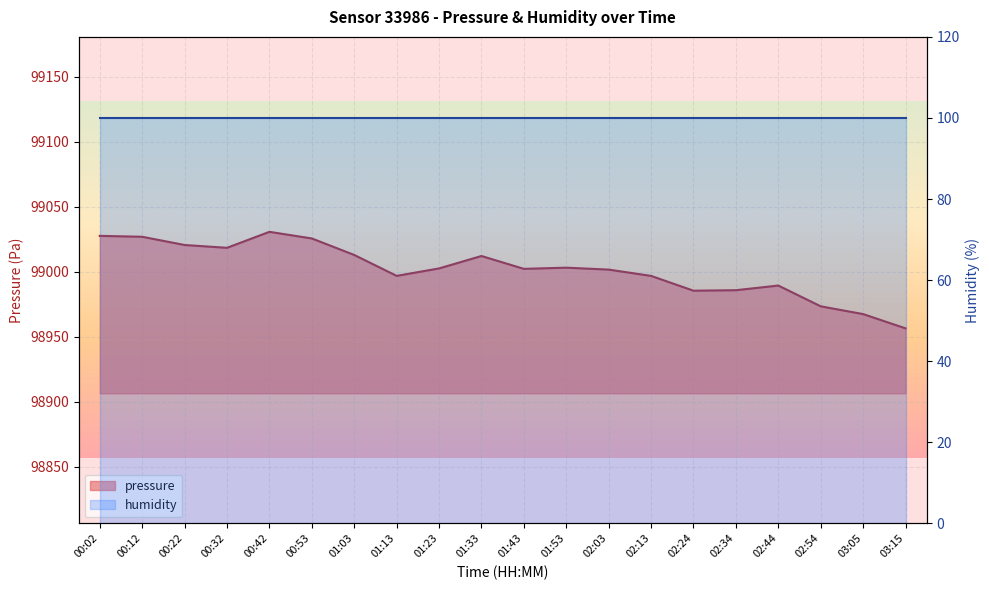

Reading left to right, what are all the values shown in this chart?

00:02=99027.7	00:12=99027.0	00:22=99020.7	00:32=99018.5	00:42=99030.8	00:53=99025.7	01:03=99013.0	01:13=98996.9	01:23=99002.6	01:33=99012.2	01:43=99002.3	01:53=99003.2	02:03=99001.7	02:13=98996.9	02:24=98985.5	02:34=98985.9	02:44=98989.5	02:54=98973.5	03:05=98967.5	03:15=98956.5